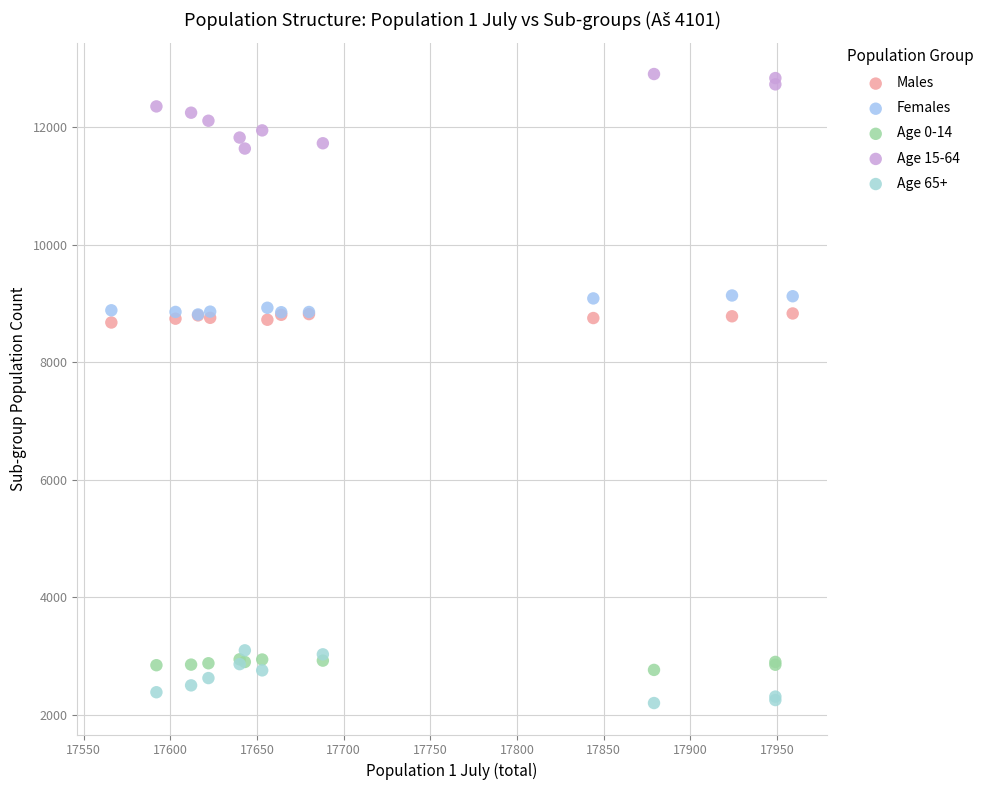

Which series contains the lowest Y value?

Age 65+